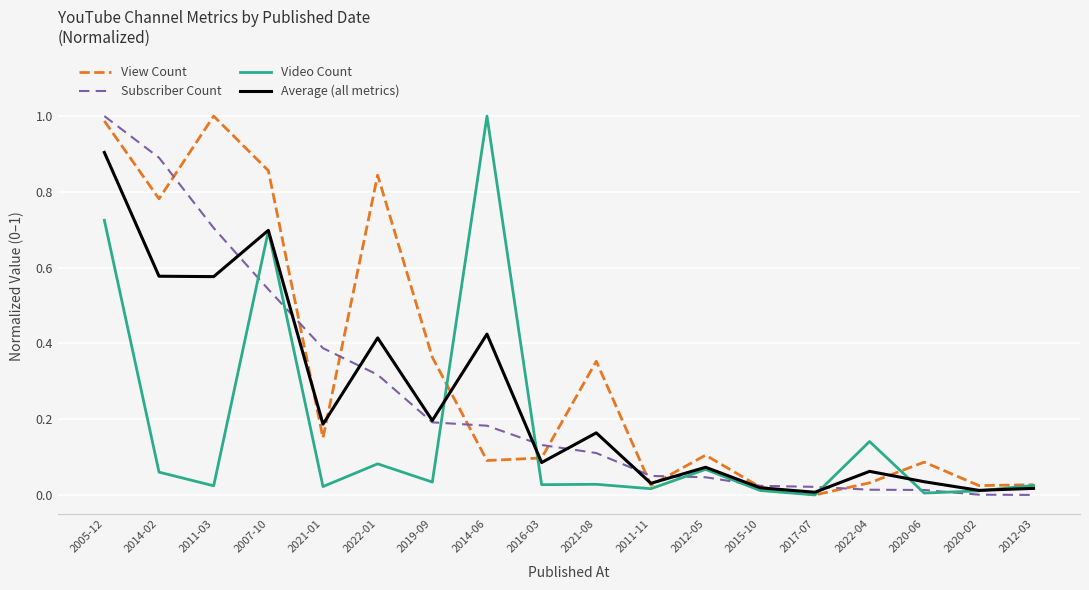

What position from the left is 2014-06?

8